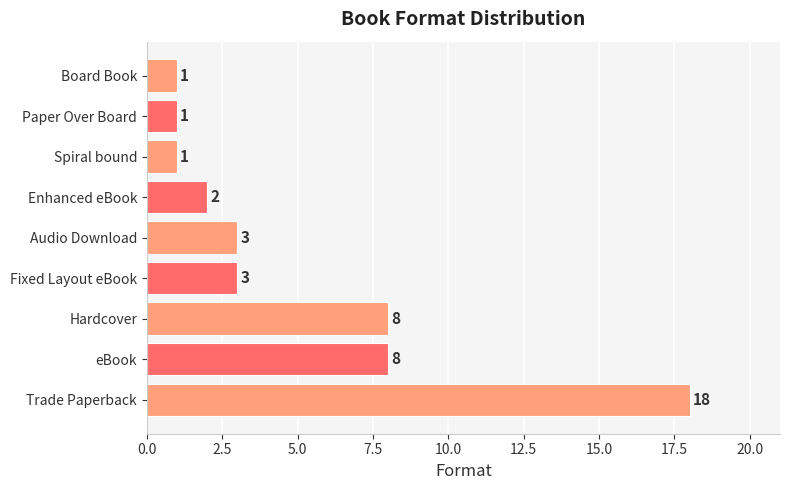

What is the maximum value shown in the chart?

18